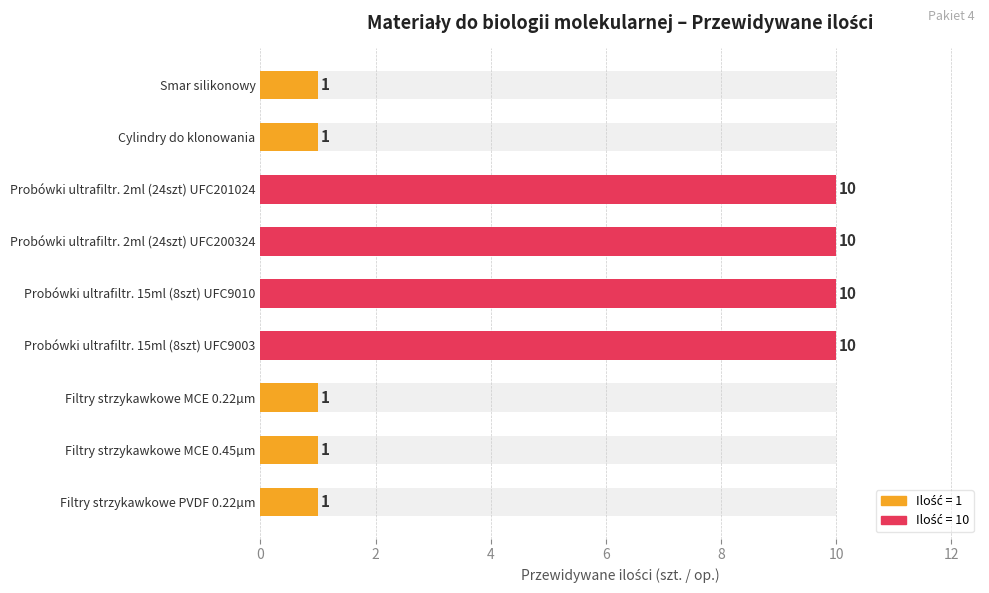

What is the sum of all values?

45